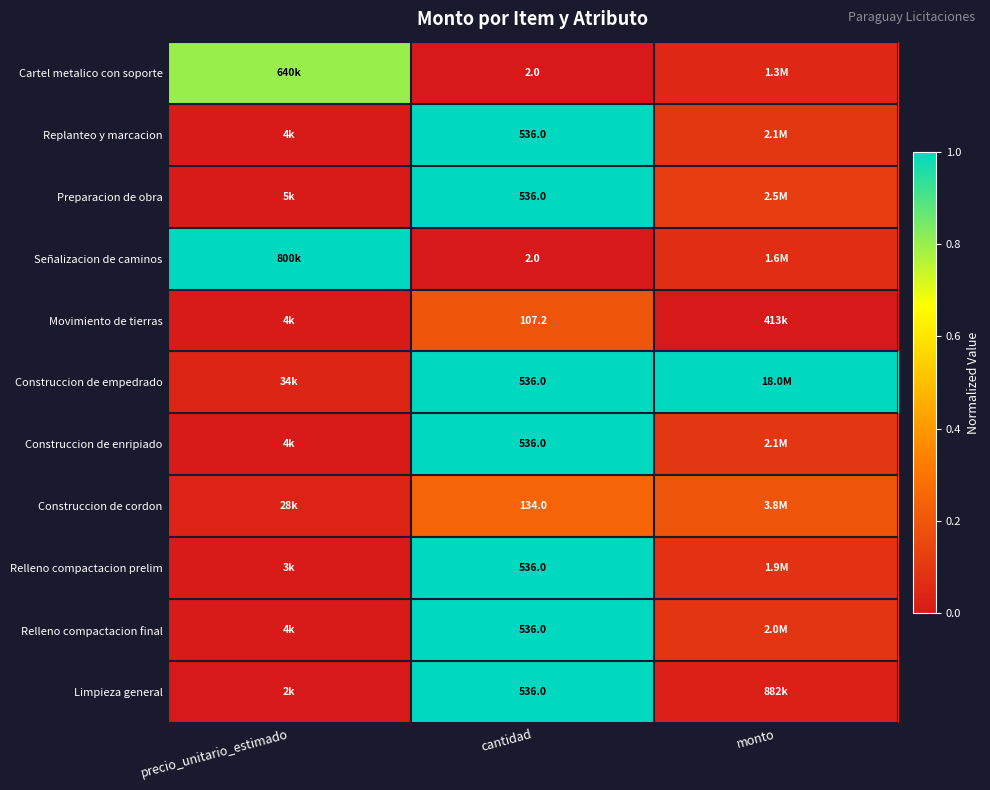

Where is Limpieza general nearest to the value 0?

precio_unitario_estimado